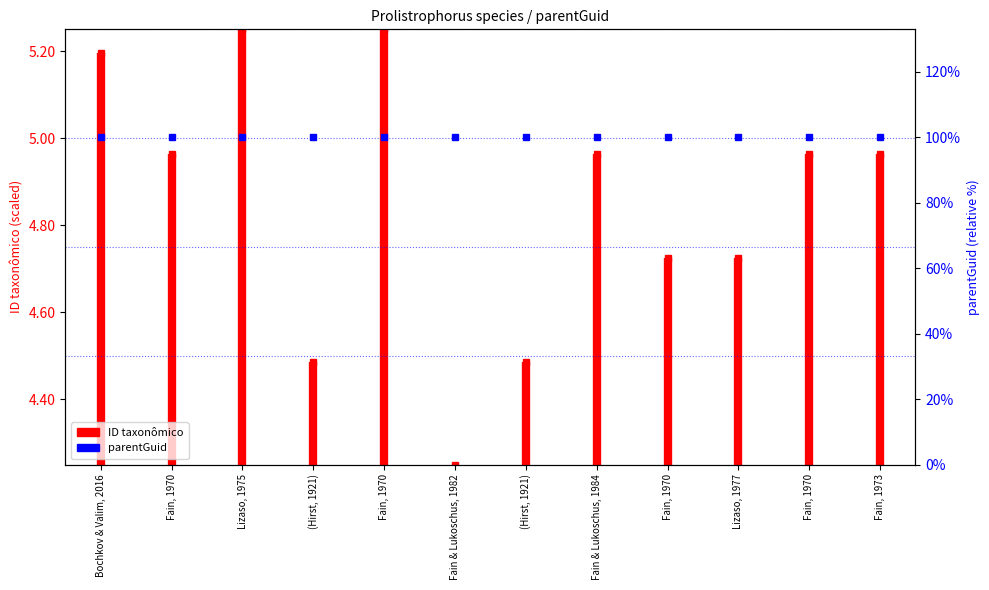

The chart shows a value of 2.0 at Bochkov & Valim, 2016. True or false?

False